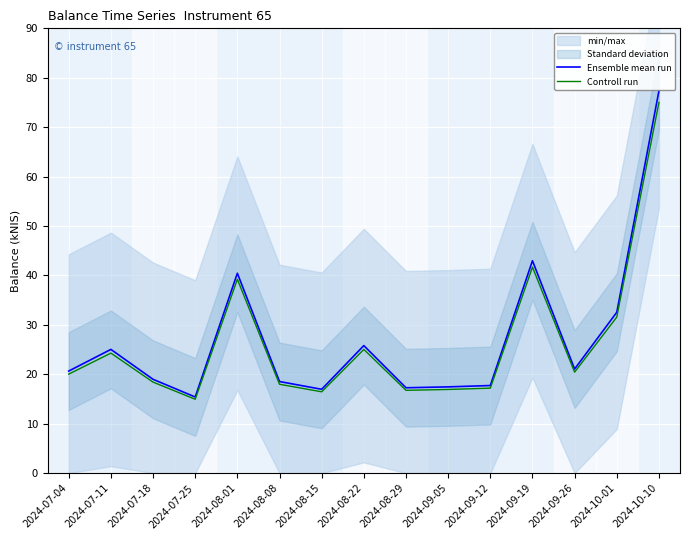

True or false: Controll run and Ensemble mean run intersect in this chart.

False